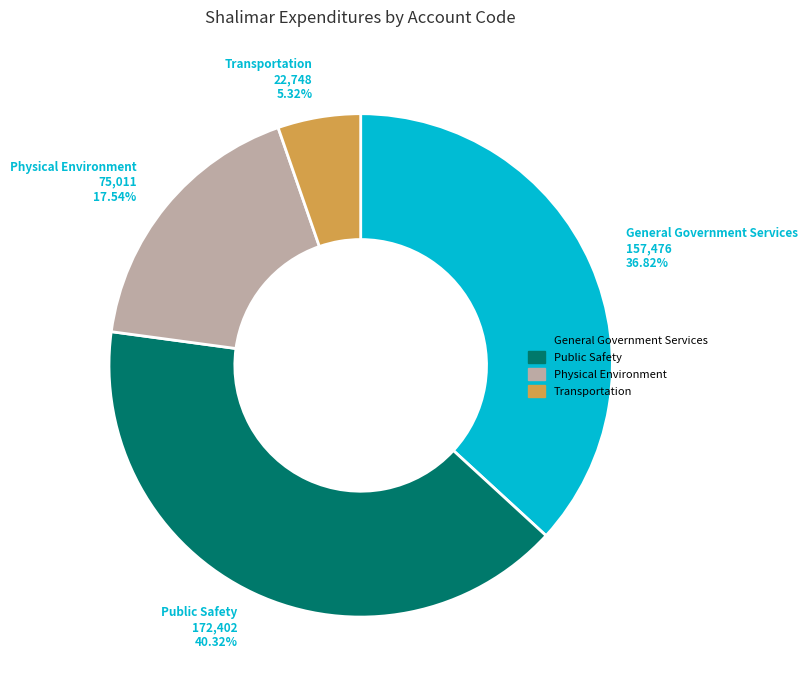

To the nearest percent, what is the average slice percentage?

25%